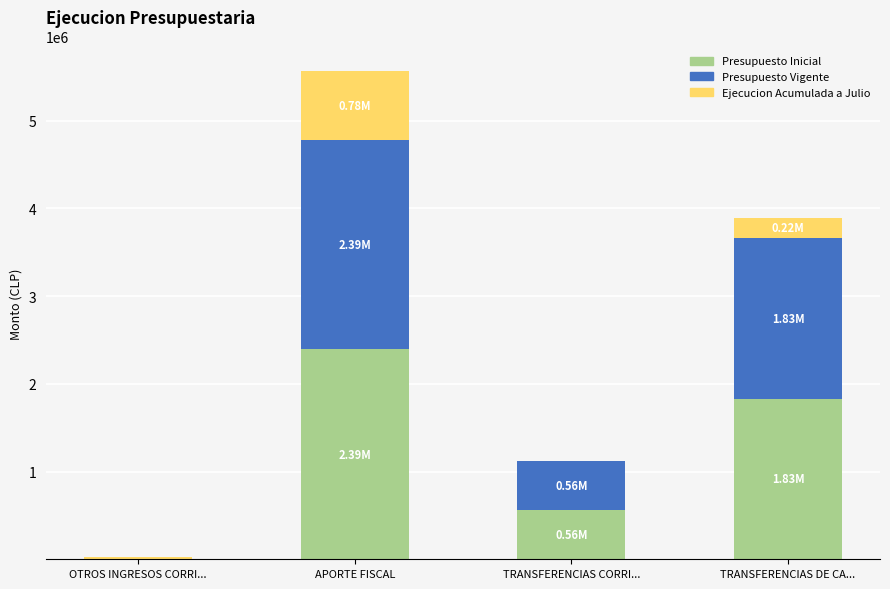

What are all the series names shown in the legend?

Presupuesto Inicial, Presupuesto Vigente, Ejecucion Acumulada a Julio